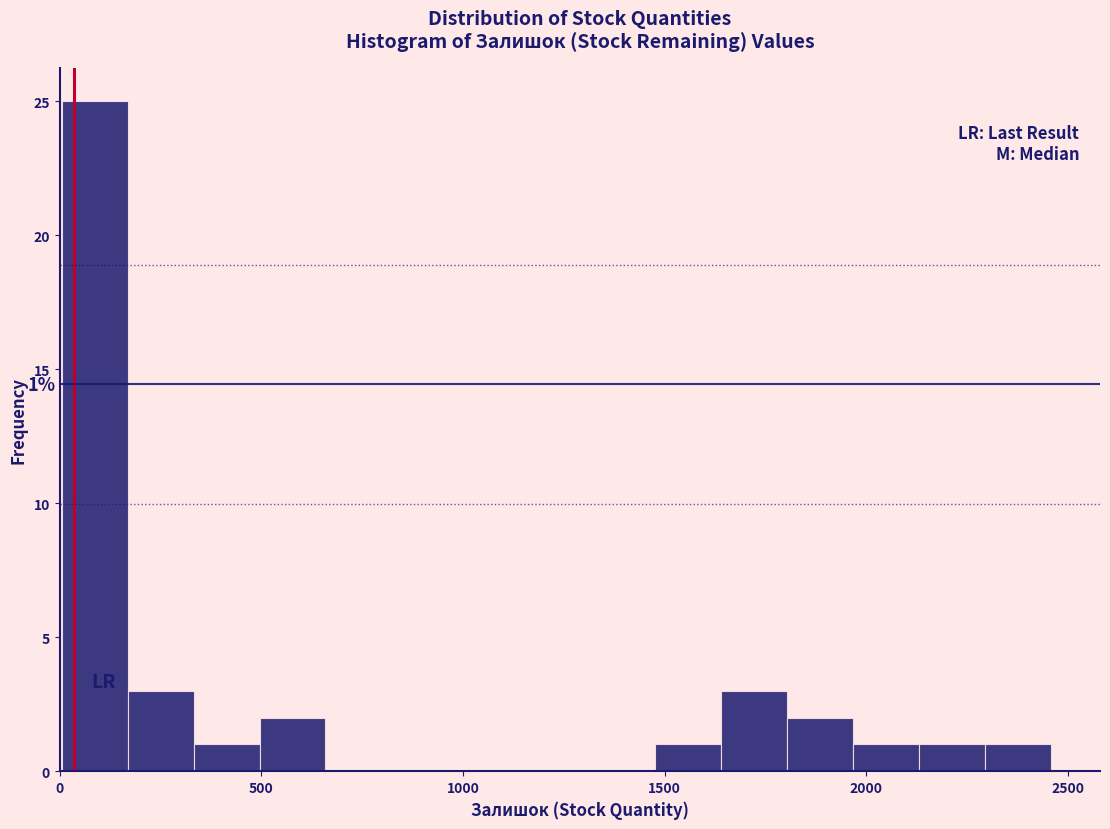

Around what value on the x-axis is the tallest bar? Give the approximate position of its centre, as read against the axis.

100